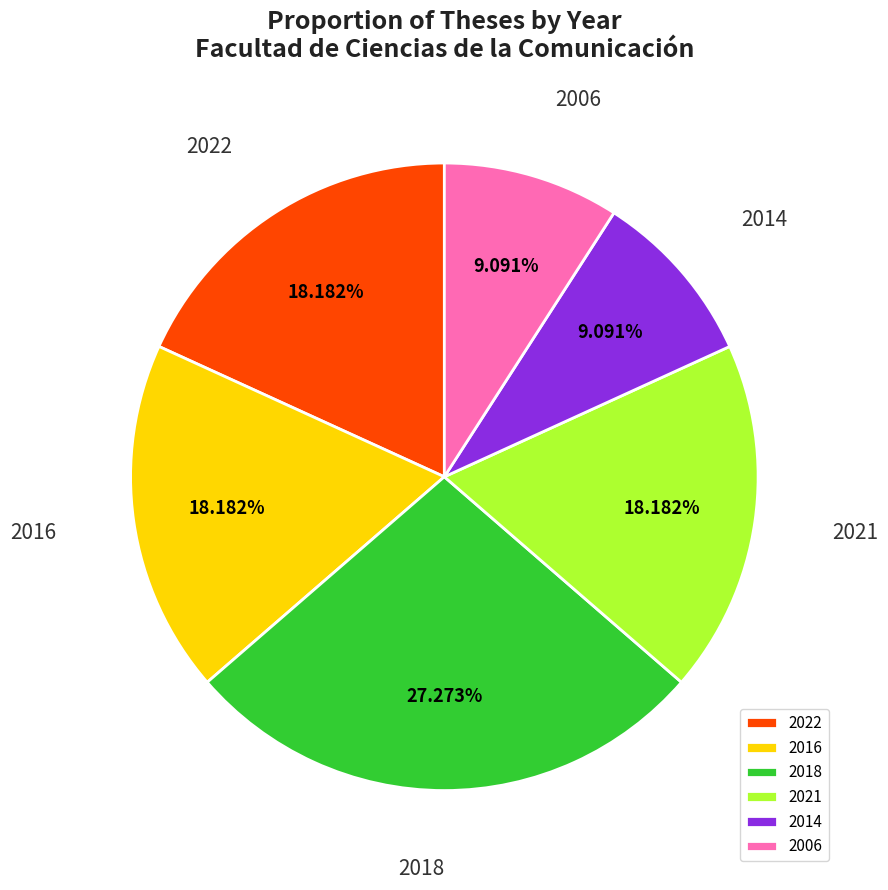

To the nearest percent, what is the average slice percentage?

17%